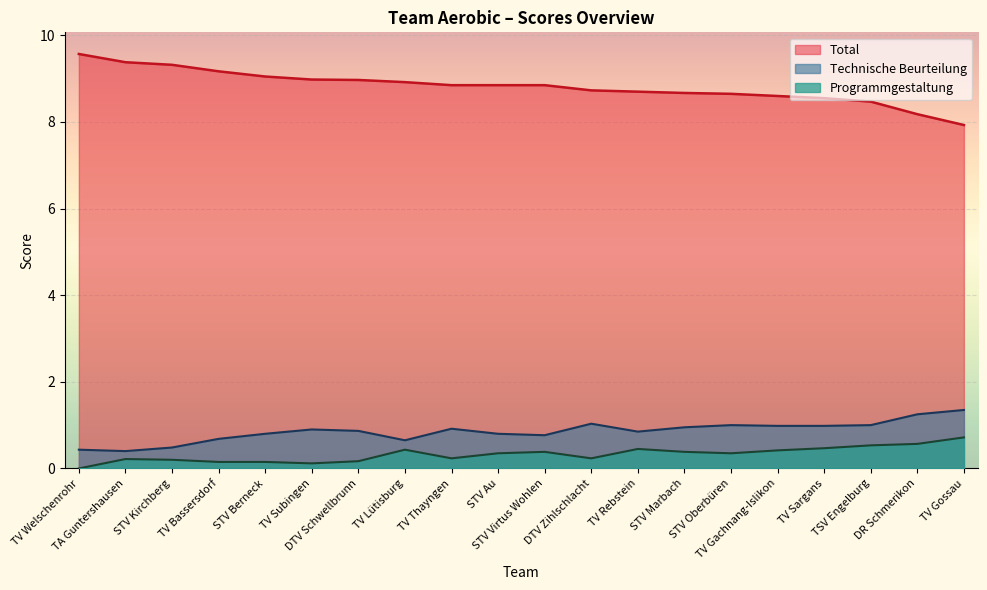

How many data points does each series have?

20